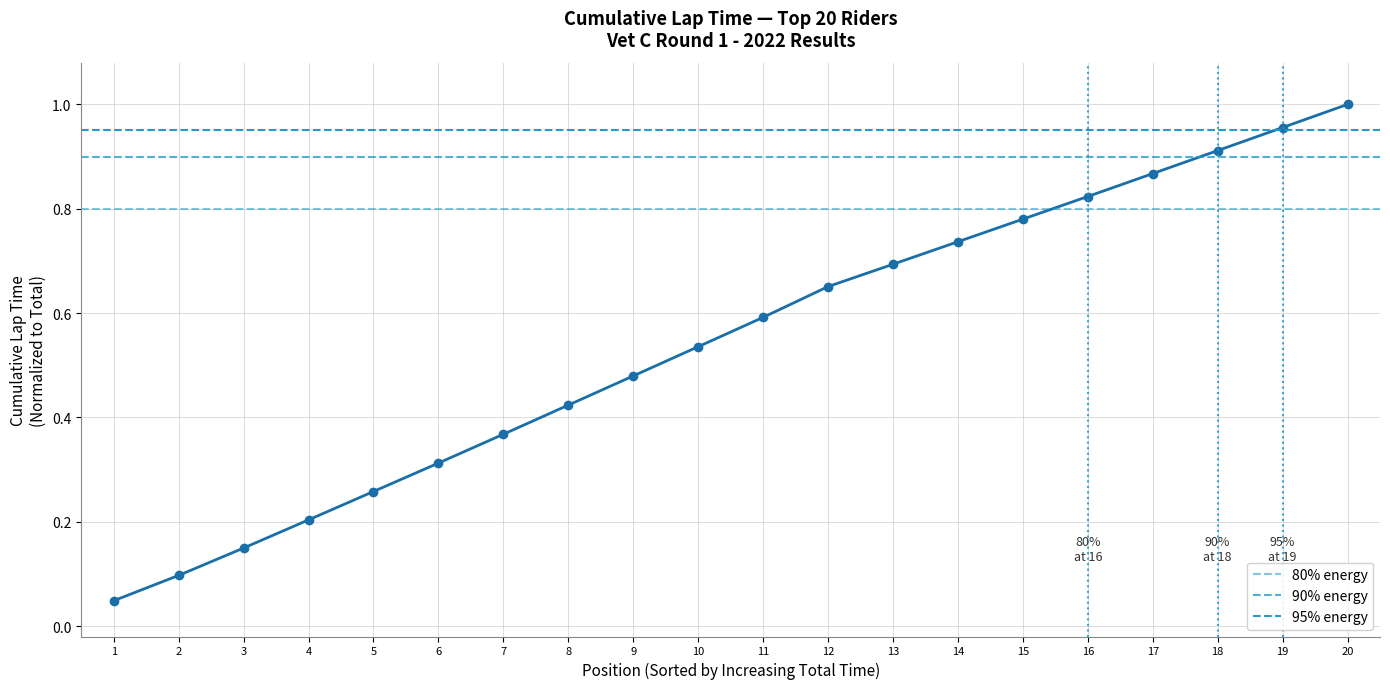

What is the value of the 6th point from the left?

0.3